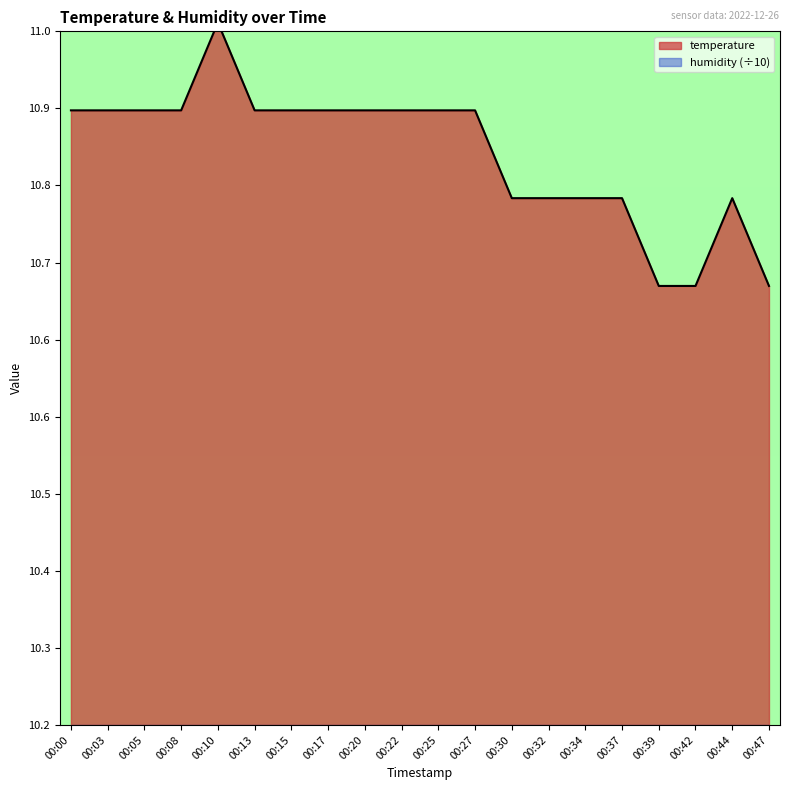

What is the minimum value shown in the chart?

10.7